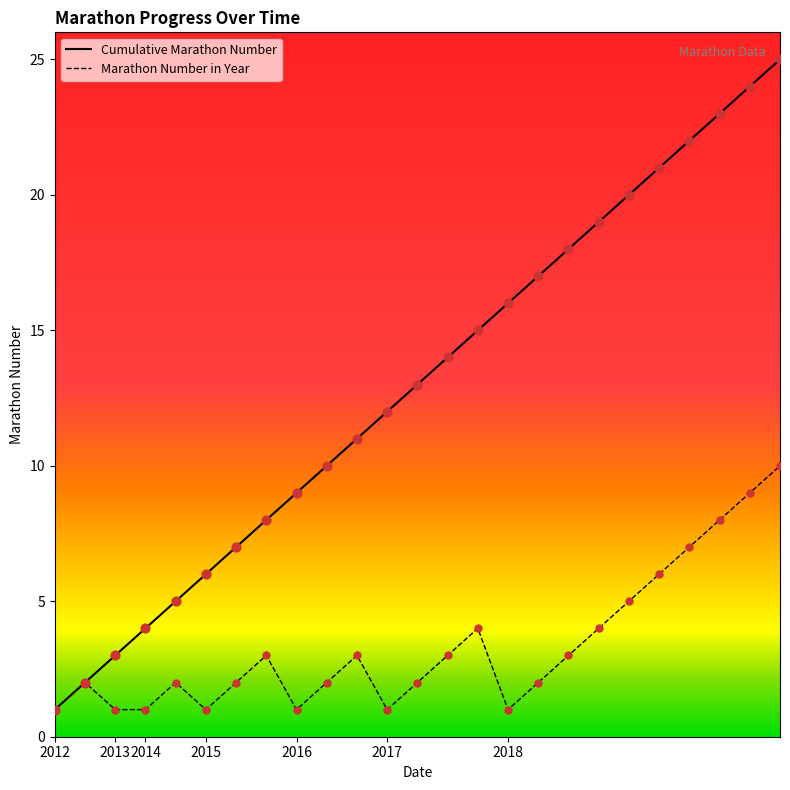

What are all the series names shown in the legend?

Cumulative Marathon Number, Marathon Number in Year